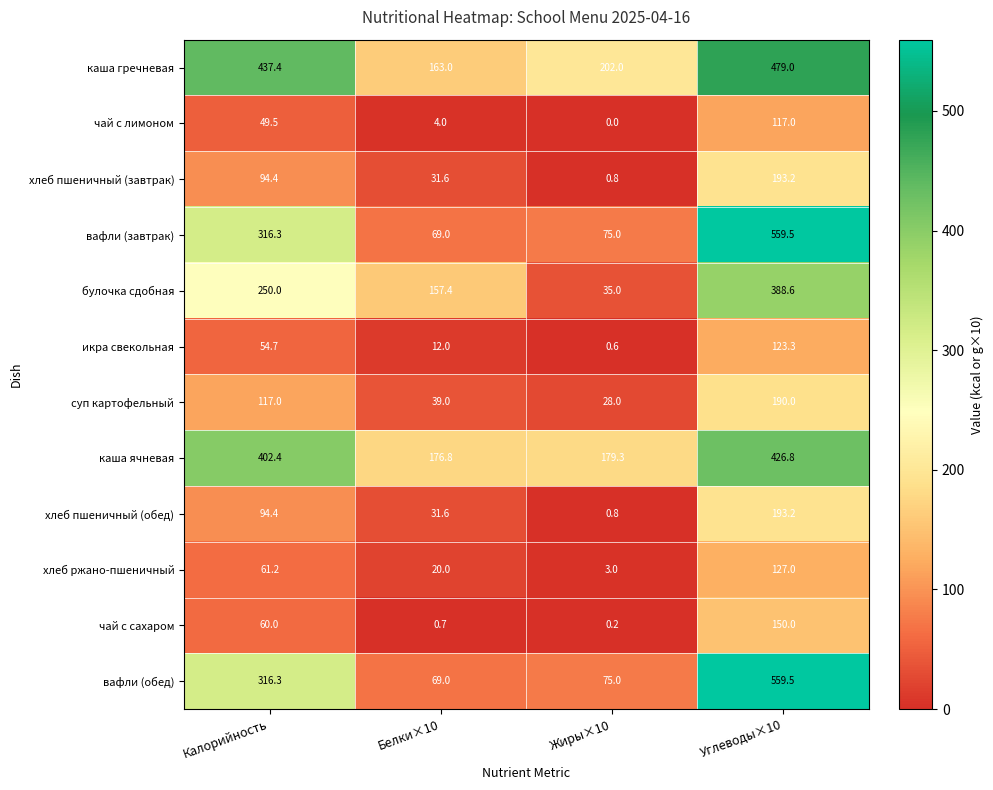

List the labels in order of икра свекольная value, largest first.

Углеводы×10, Калорийность, Белки×10, Жиры×10